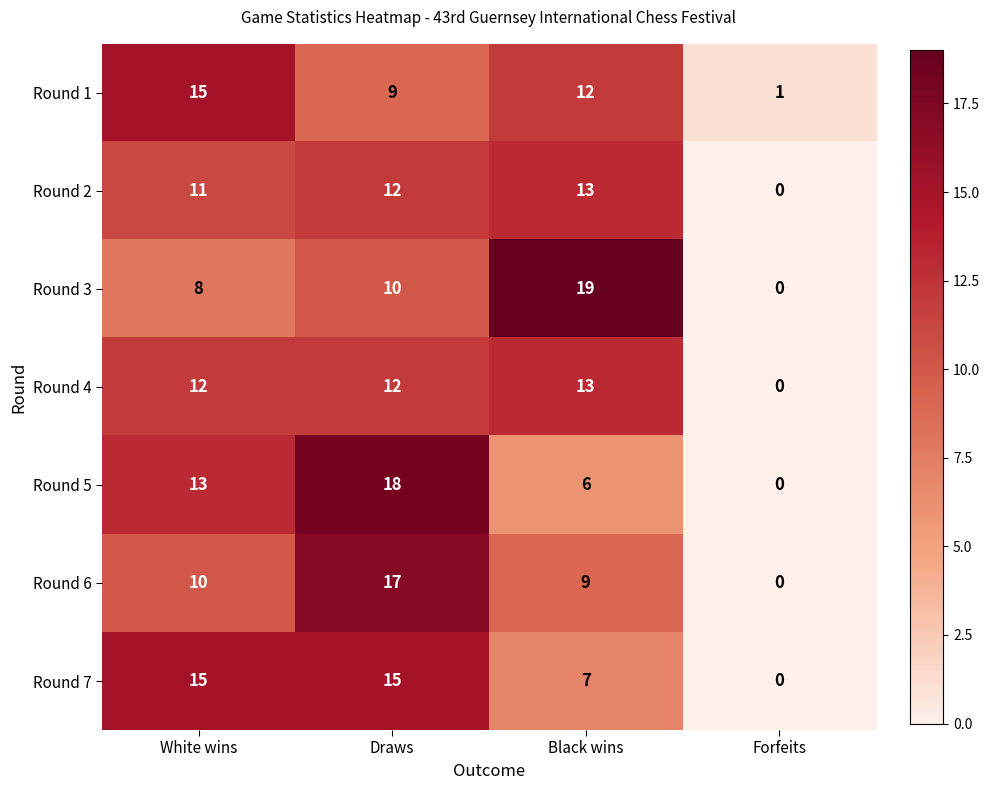

At which category is the sum across all series the highest?

Draws